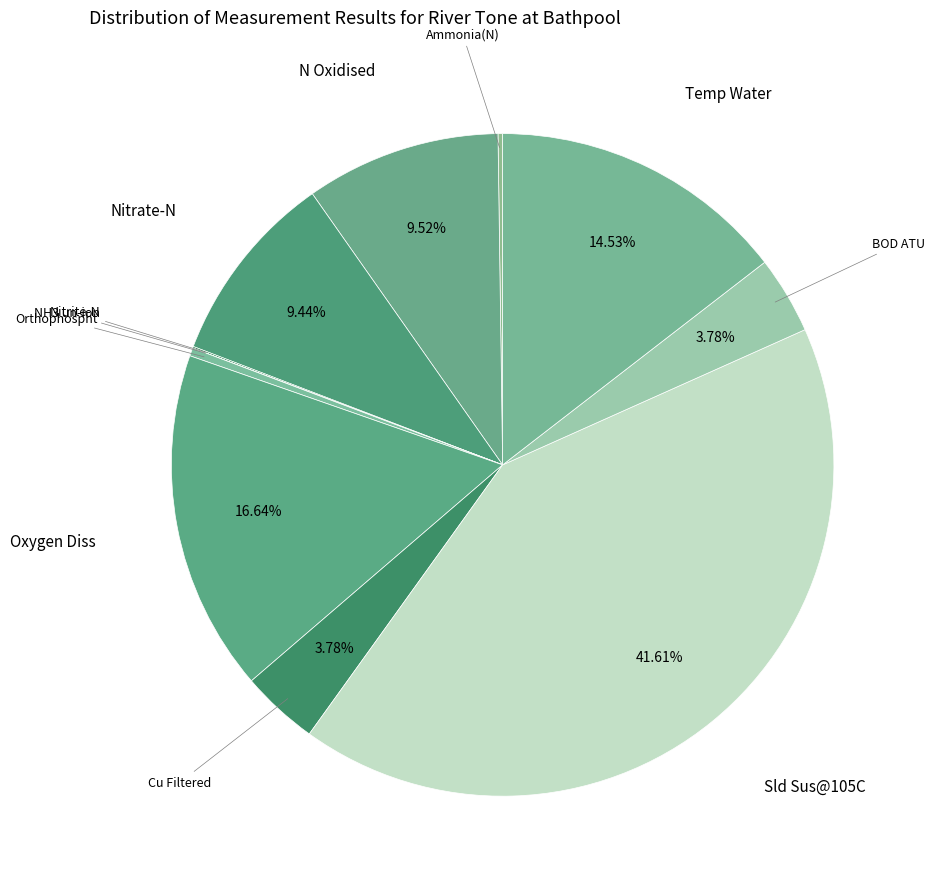

Combined, do Nitrate-N and Temp Water account for over 50%?

No